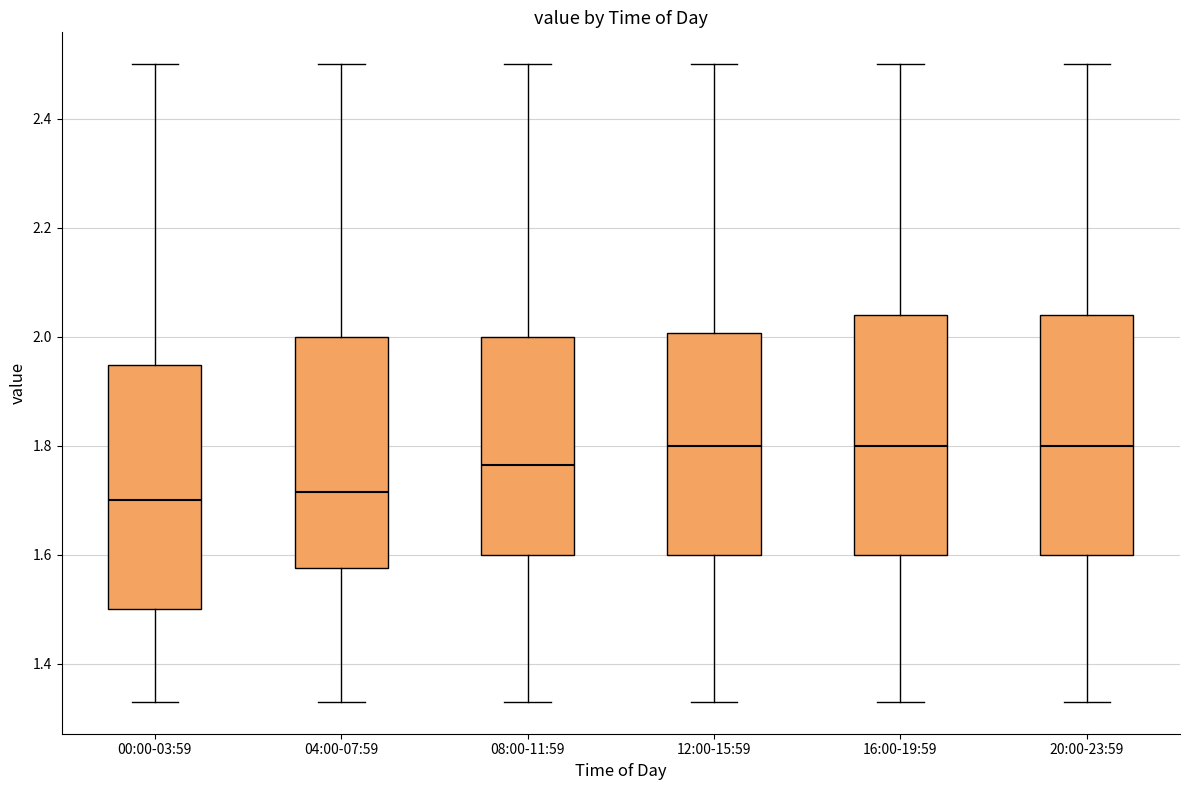

Reading left to right, transcribe this box plot: for each box, give where its median line is, the range the box spans, and where its two whiskers end, as read against the y-axis. The values are not printed on the chart, so give them approximately, as read against the axis.

00:00-03:59: median 1.70, box 1.50 to 1.94, whiskers 1.34 to 2.50
04:00-07:59: median 1.72, box 1.58 to 2.00, whiskers 1.34 to 2.50
08:00-11:59: median 1.76, box 1.60 to 2.00, whiskers 1.34 to 2.50
12:00-15:59: median 1.80, box 1.60 to 2.00, whiskers 1.34 to 2.50
16:00-19:59: median 1.80, box 1.60 to 2.04, whiskers 1.34 to 2.50
20:00-23:59: median 1.80, box 1.60 to 2.04, whiskers 1.34 to 2.50